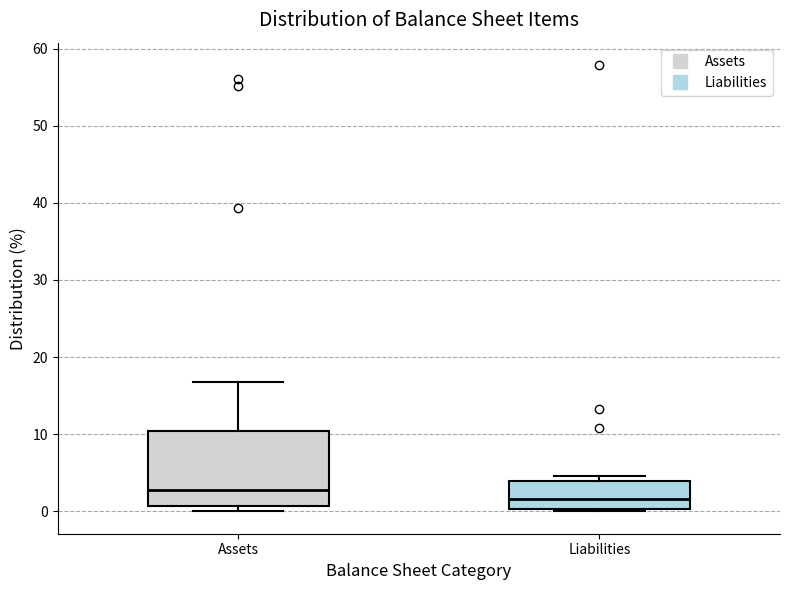

Reading left to right, read every box against the y-axis: the position of its median line, the range the box covers, and the ends of its whiskers. The values are not printed on the chart, so give them approximately, as read against the axis.

Assets: median 3, box 1 to 10, whiskers 0 to 17
Liabilities: median 2, box 0 to 4, whiskers 0 to 5